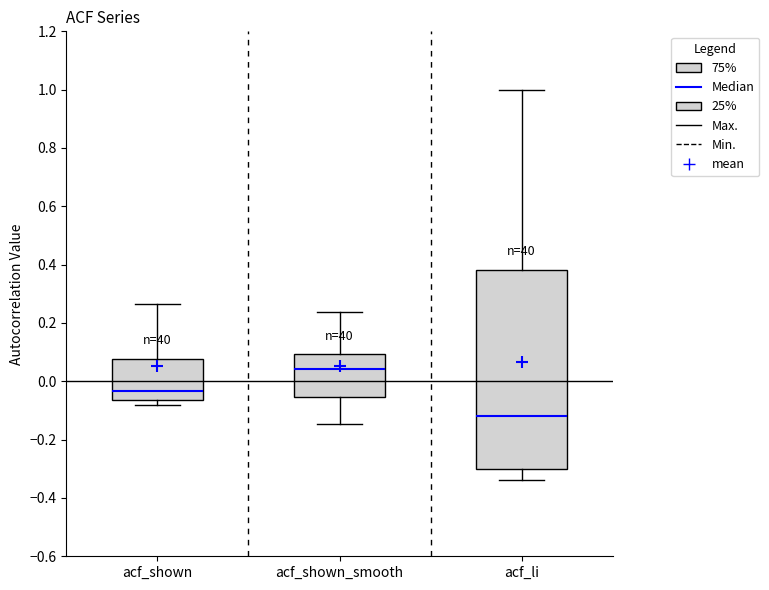

Comparing the boxes themselves (not the whiskers), which one is the tallest?

acf_li